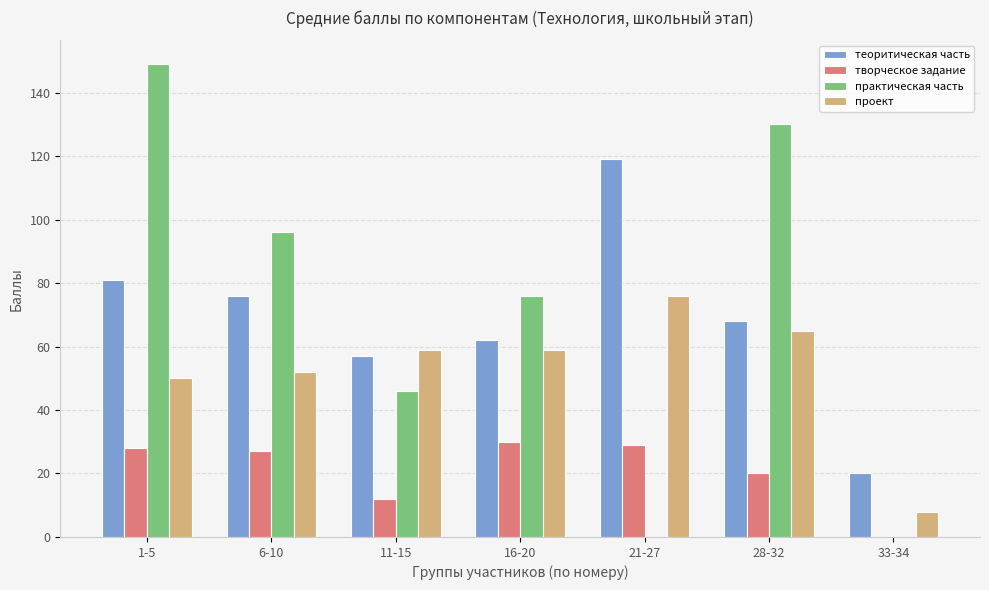

What are all the series names shown in the legend?

теоритическая часть, творческое задание, практическая часть, проект